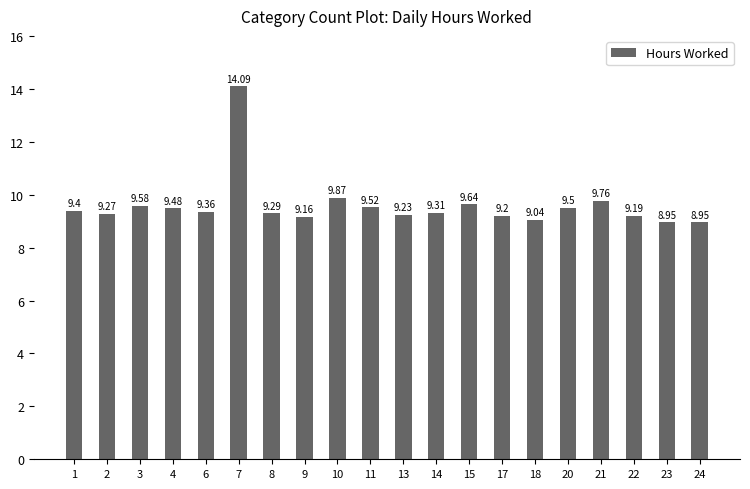

What is the value of the 10th bar from the left?

9.5